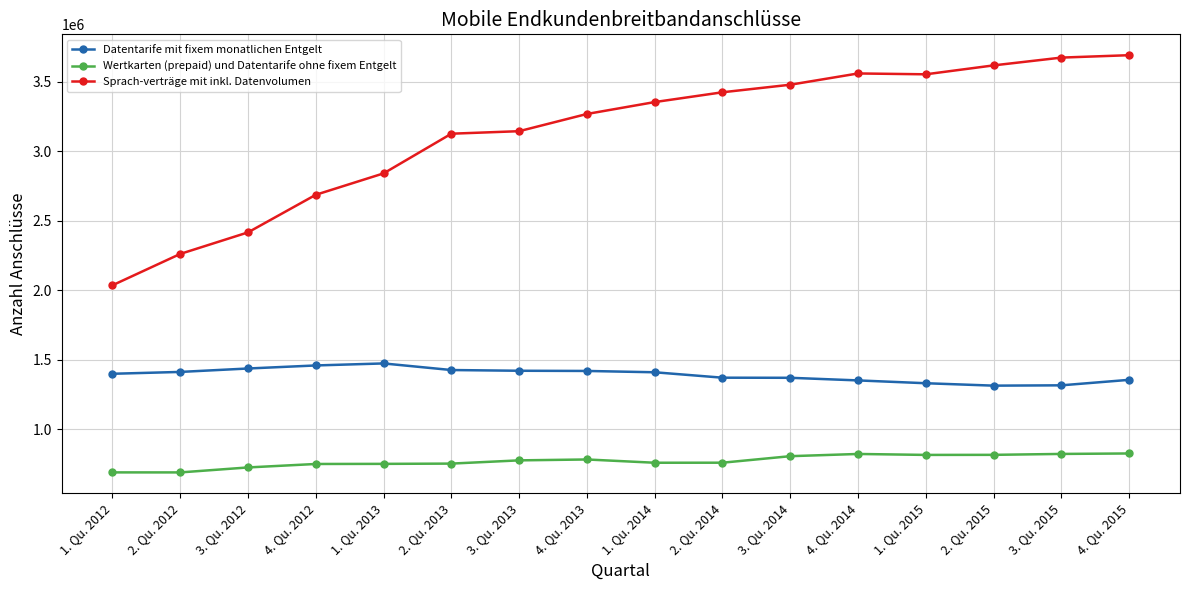

What is the difference between the maximum and minimum values in the Datentarife mit fixem monatlichen Entgelt series?

159829